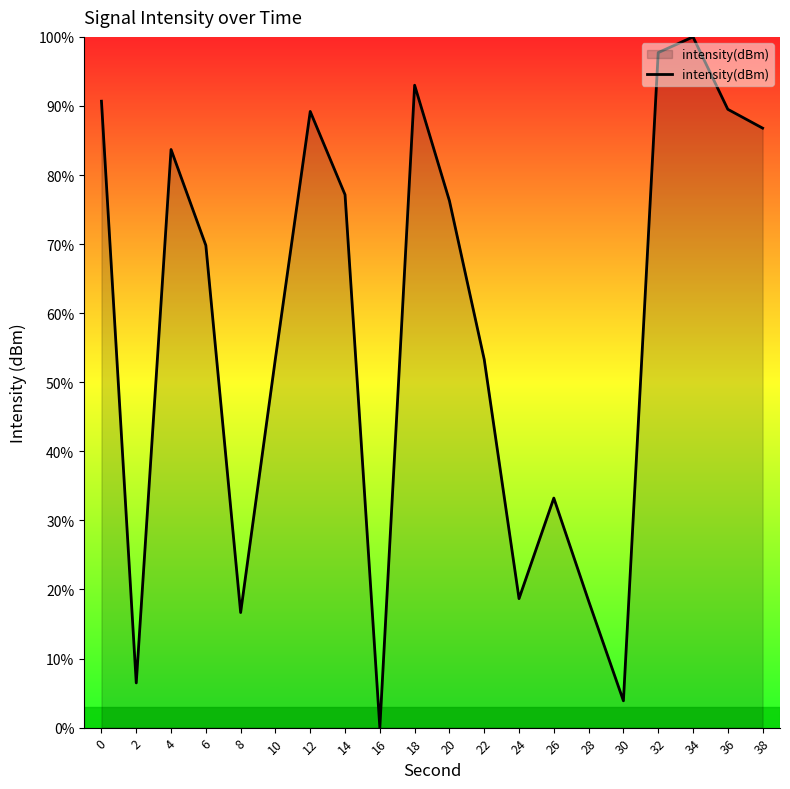

True or false: the data shows 34.0 at 12.

False